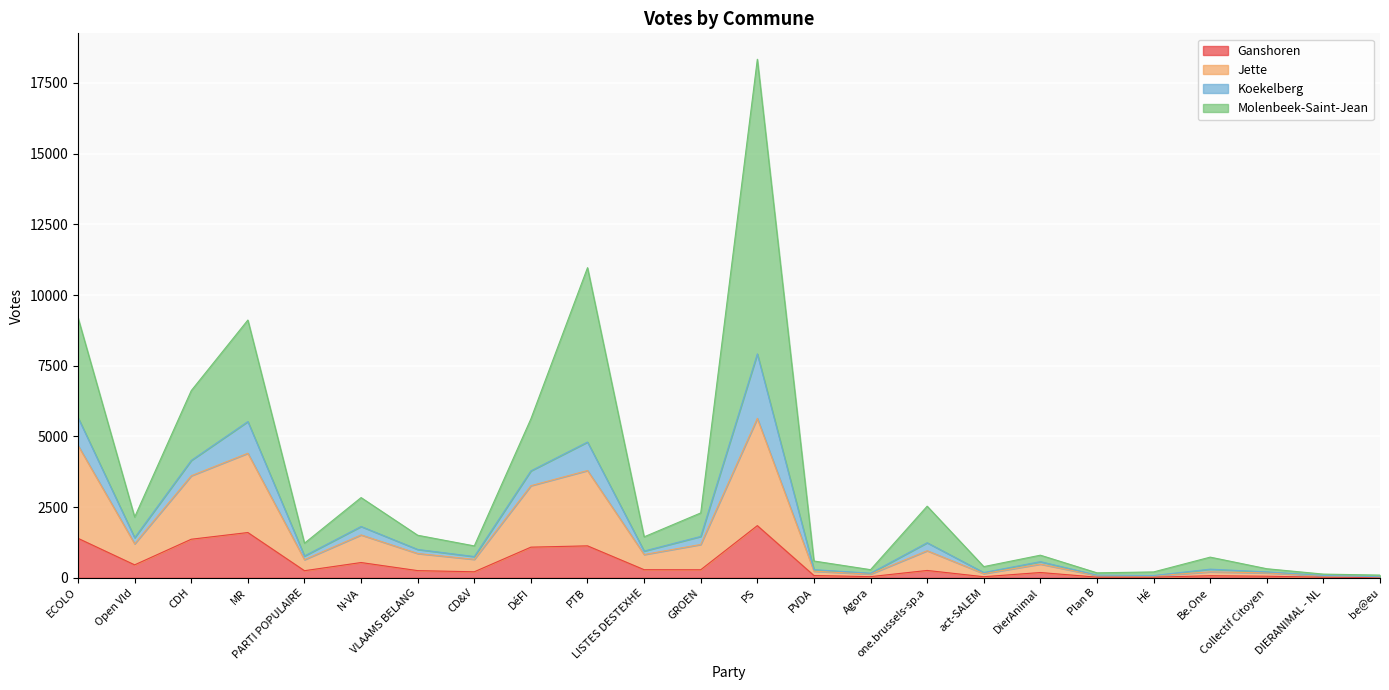

What is the highest value of the Ganshoren series?

1845